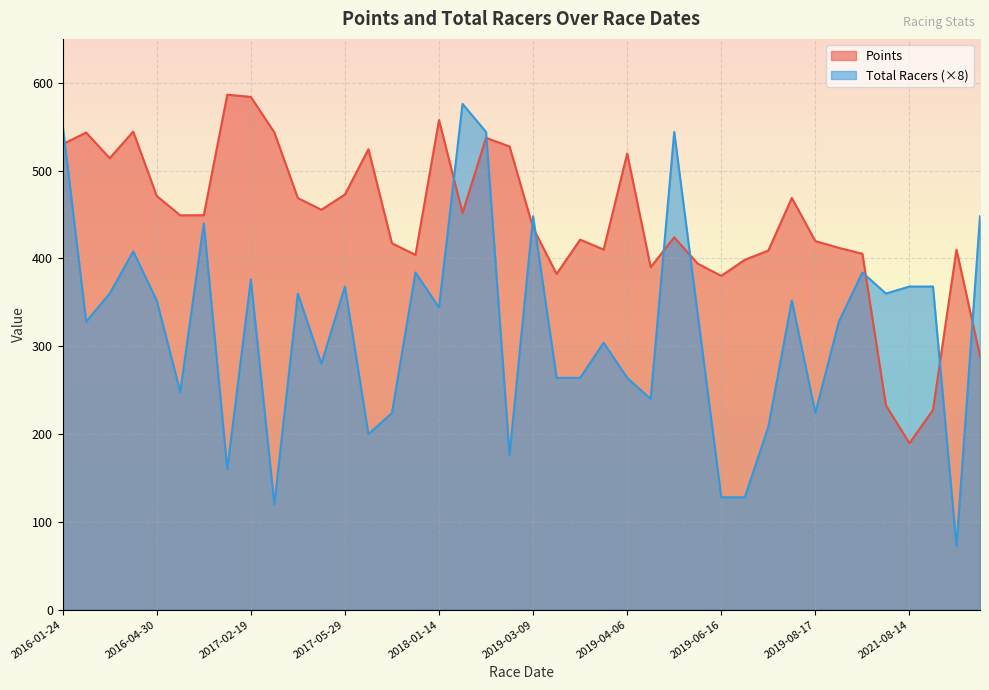

How many times do Total Racers and Points cross each other?

10